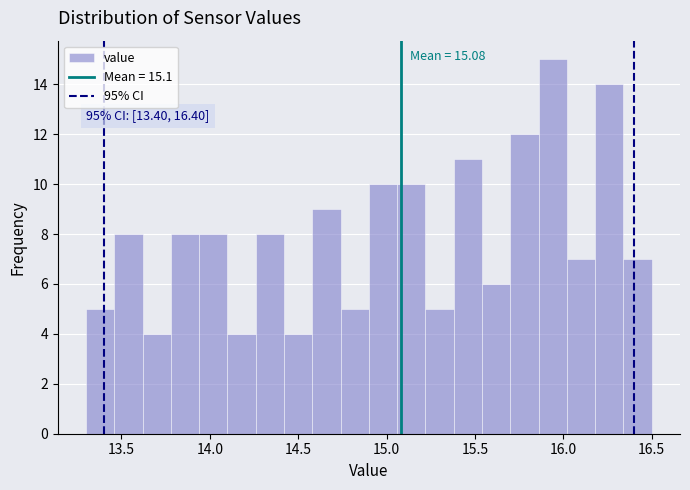

Read against the x-axis, roughly where is the centre of the tallest bar?

15.95